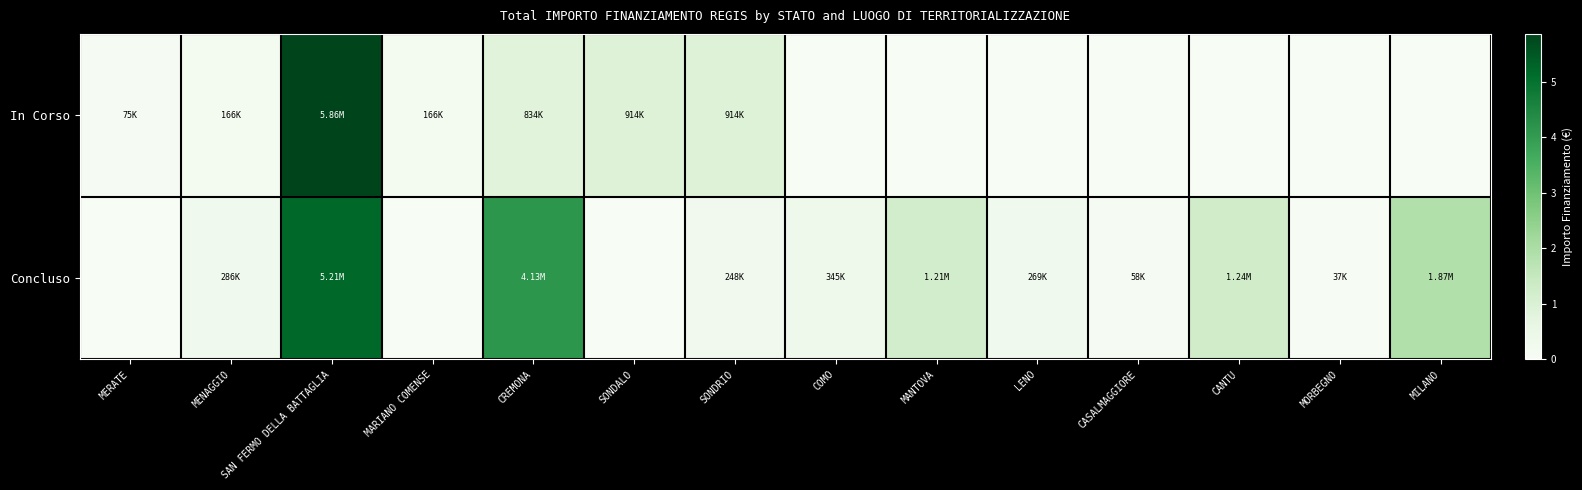

Rank the series at COMO from highest to lowest value.

Concluso, In Corso